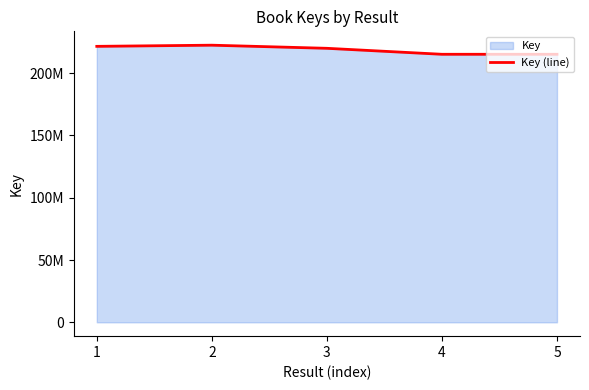

What is the greatest value displayed?

222453563